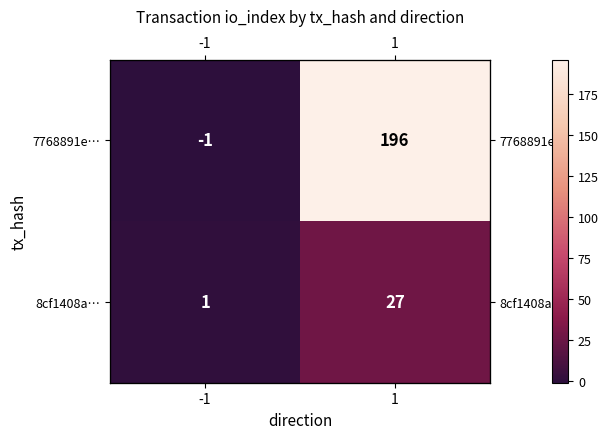

What is the average value of the 7768891e… series?

98